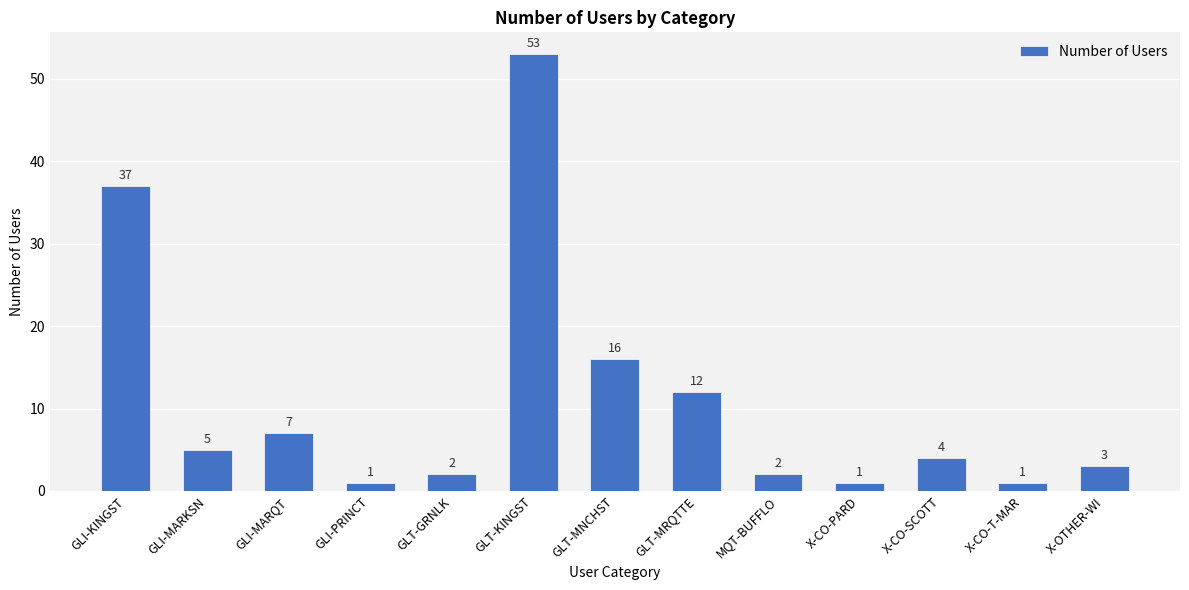

How many data points does each series have?

13